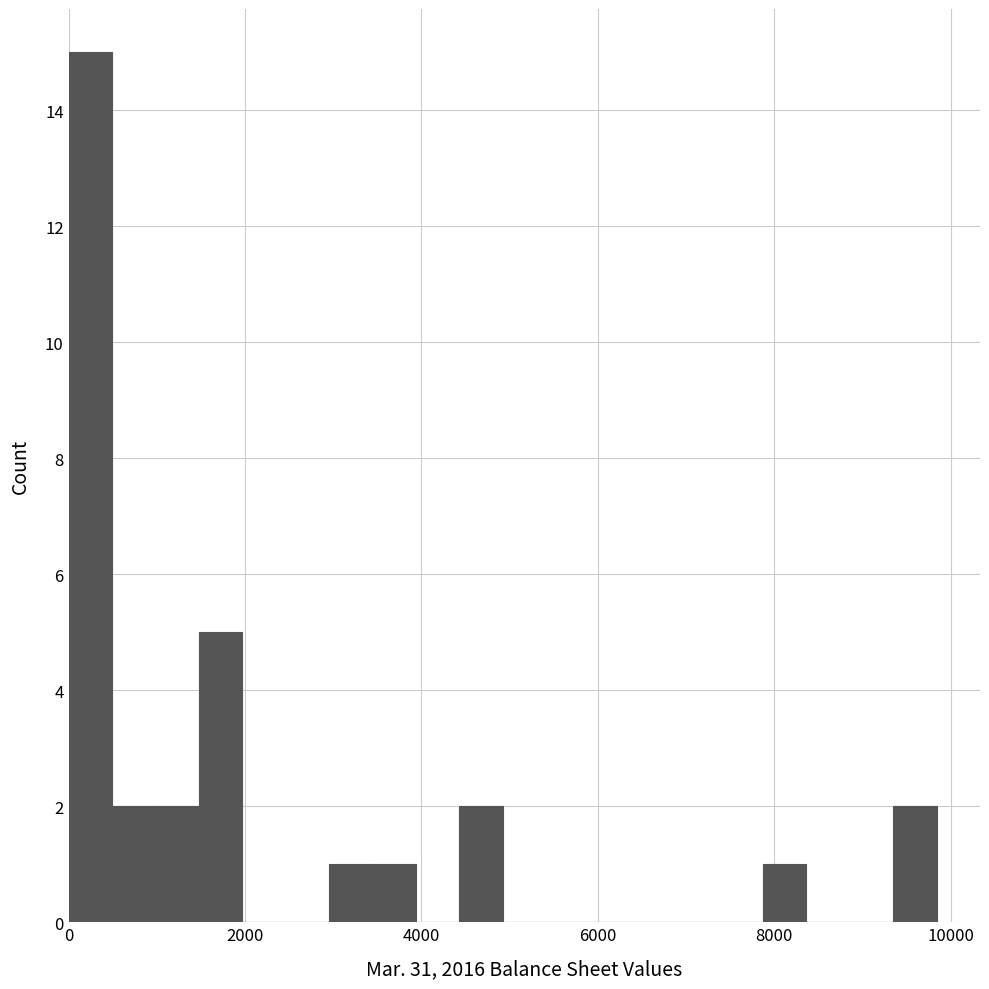

Around what value on the x-axis is the tallest bar? Give the approximate position of its centre, as read against the axis.

200